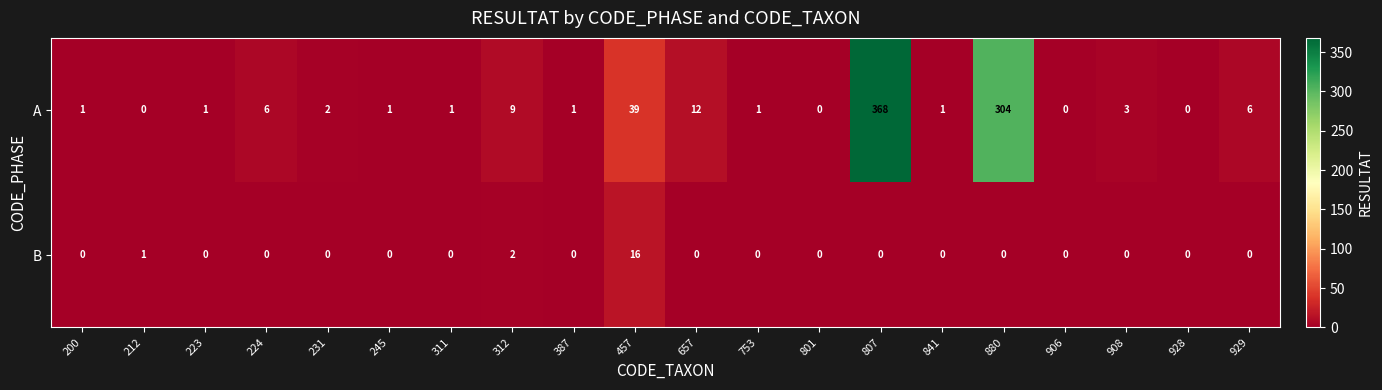

What is the maximum value for B?

16